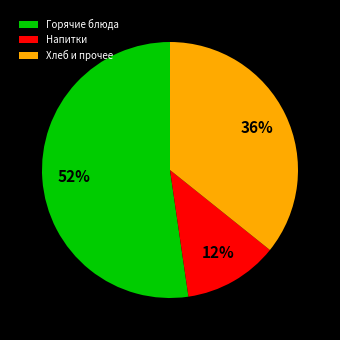

Combined, do Напитки and Хлеб и прочее account for over 50%?

No